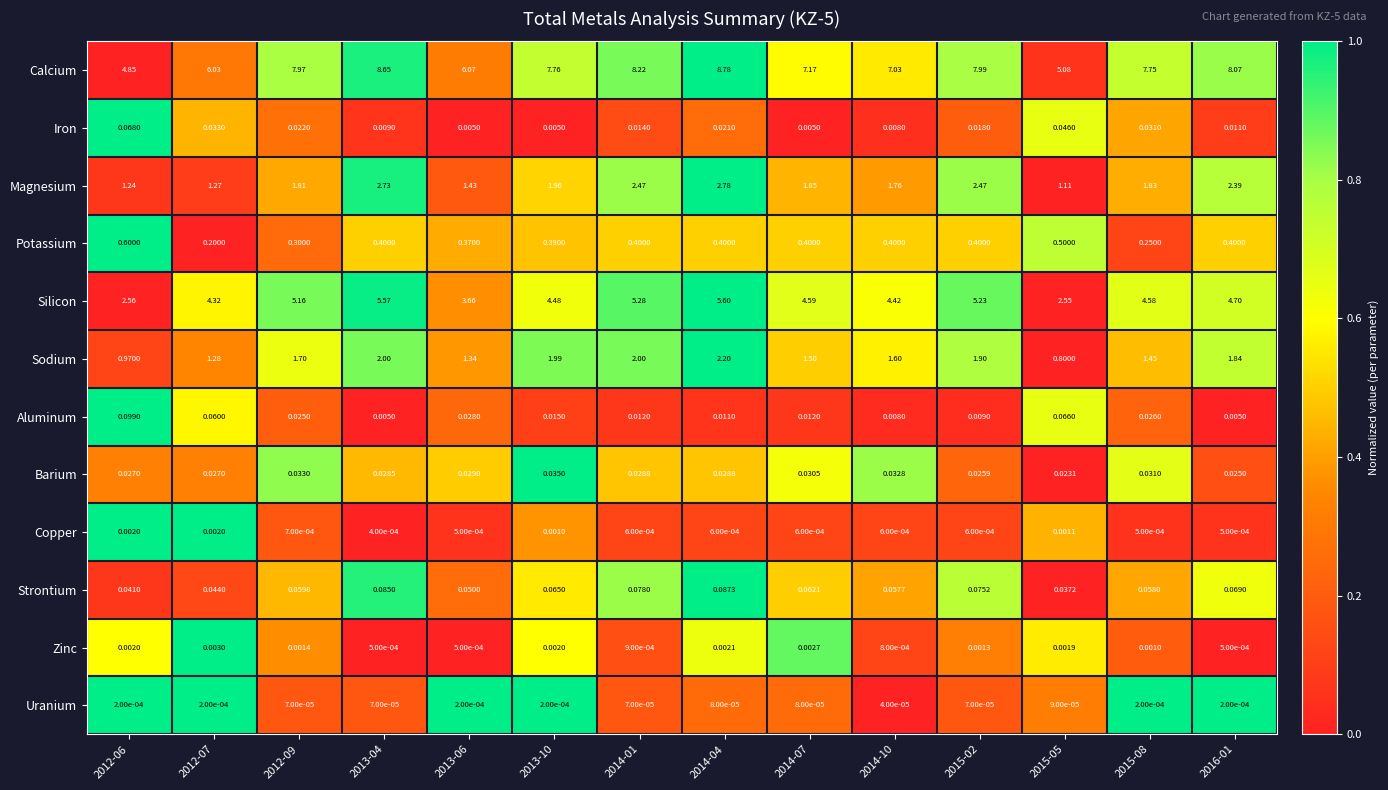

Rank the series at 2012-09 from lowest to highest value.

Uranium, Copper, Zinc, Iron, Aluminum, Barium, Strontium, Potassium, Sodium, Magnesium, Silicon, Calcium